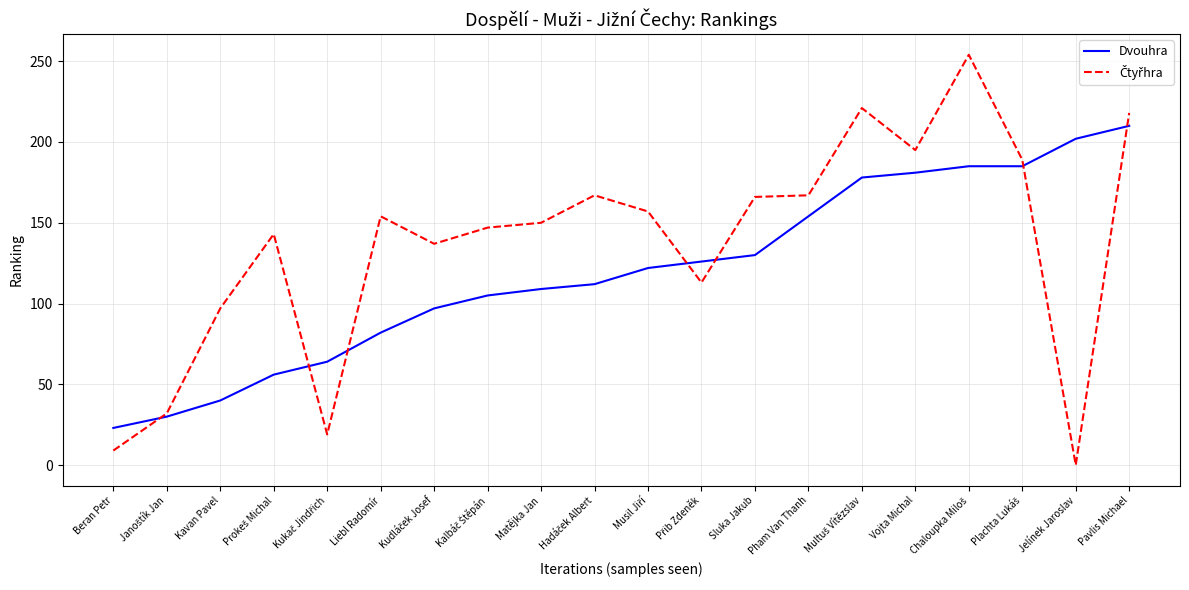

What position from the left is Matějka Jan?

9